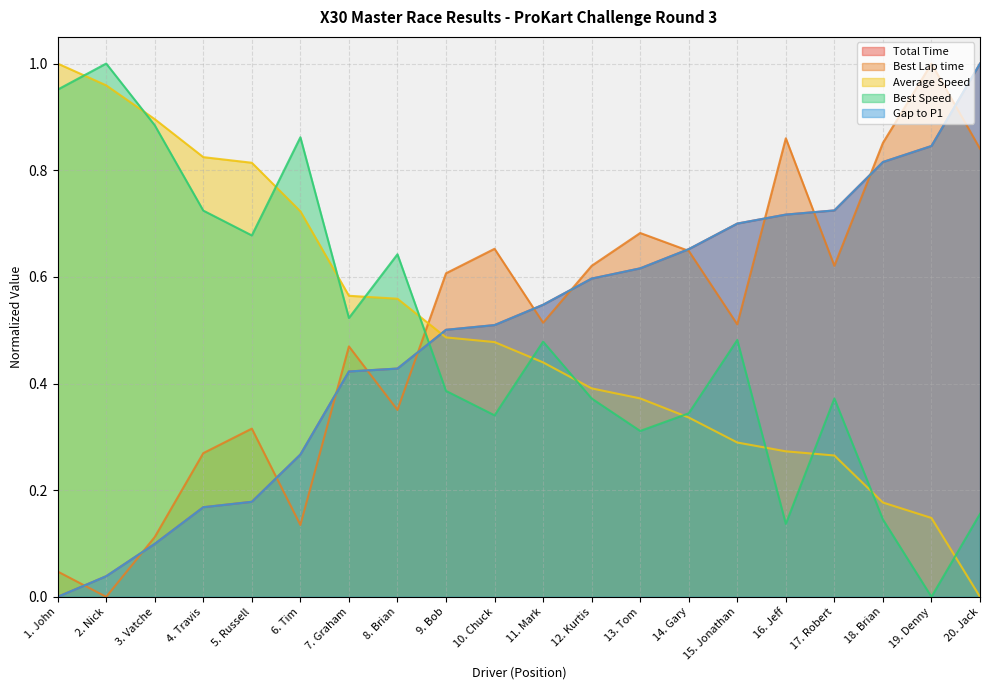

How many lines are shown in the chart?

5